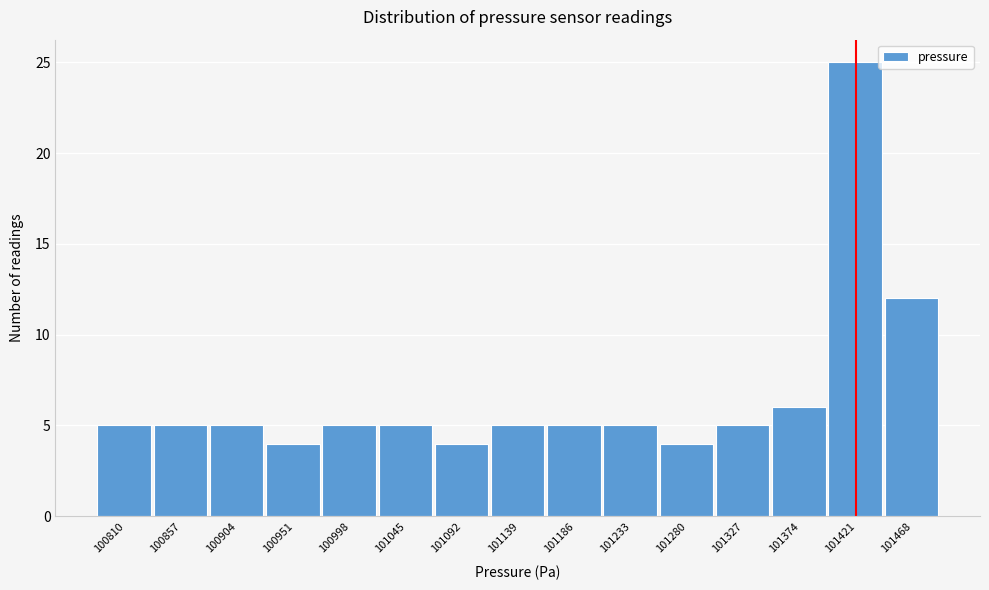

Reading right to left, list all the values displayed in this chart.

12	25	6	5	4	5	5	5	4	5	5	4	5	5	5